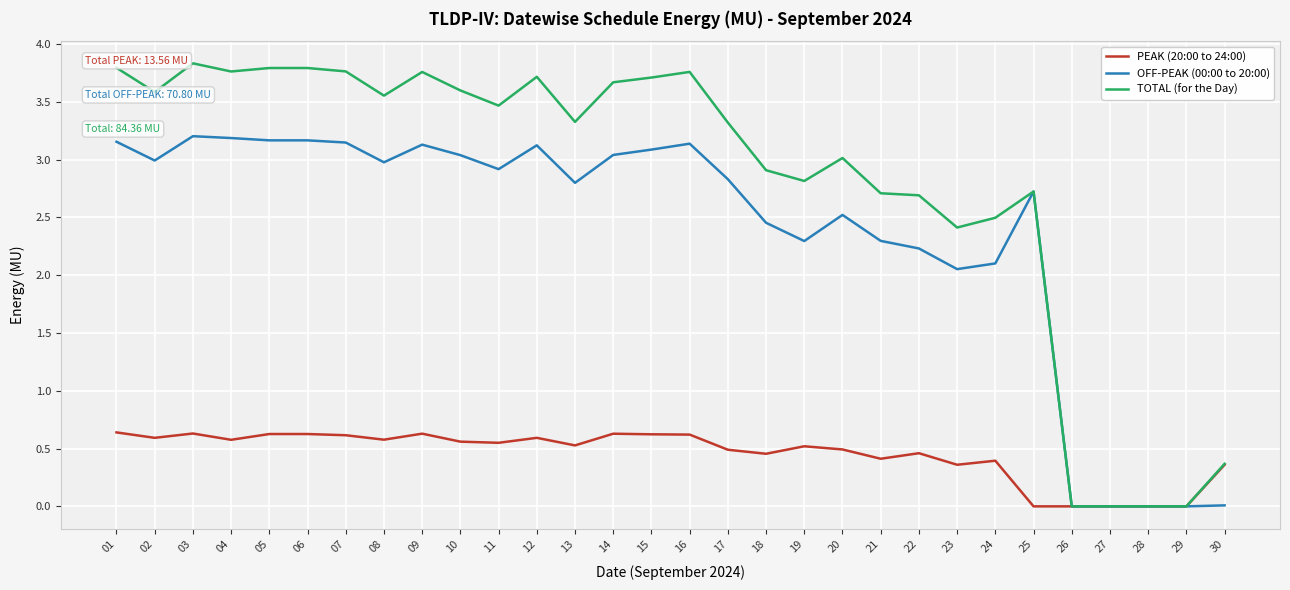

List the series in order of their overall mean, highest first.

TOTAL (for the Day), OFF-PEAK (00:00 to 20:00), PEAK (20:00 to 24:00)